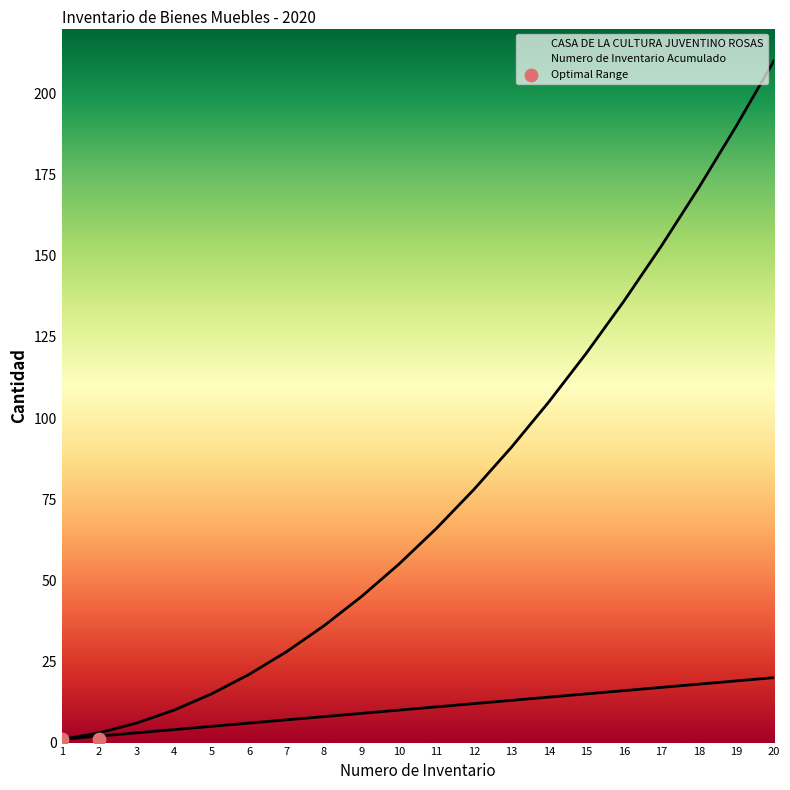

At how many categories does at least one series exceed 42?

12